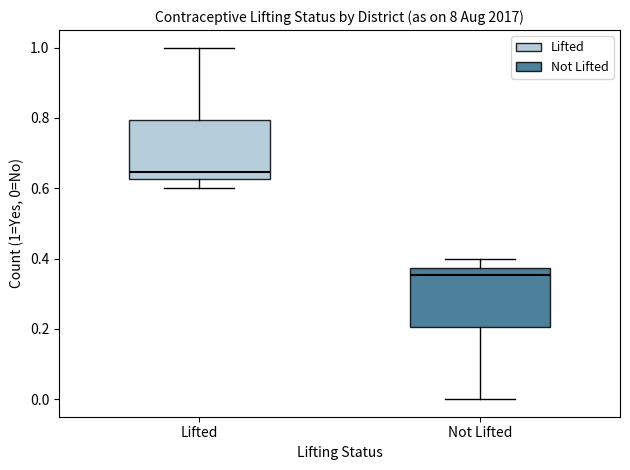

Reading left to right, read every box against the y-axis: the position of its median line, the range the box covers, and the ends of its whiskers. The values are not printed on the chart, so give them approximately, as read against the axis.

Lifted: median 0.64, box 0.62 to 0.80, whiskers 0.60 to 1.00
Not Lifted: median 0.36, box 0.20 to 0.38, whiskers 0.00 to 0.40